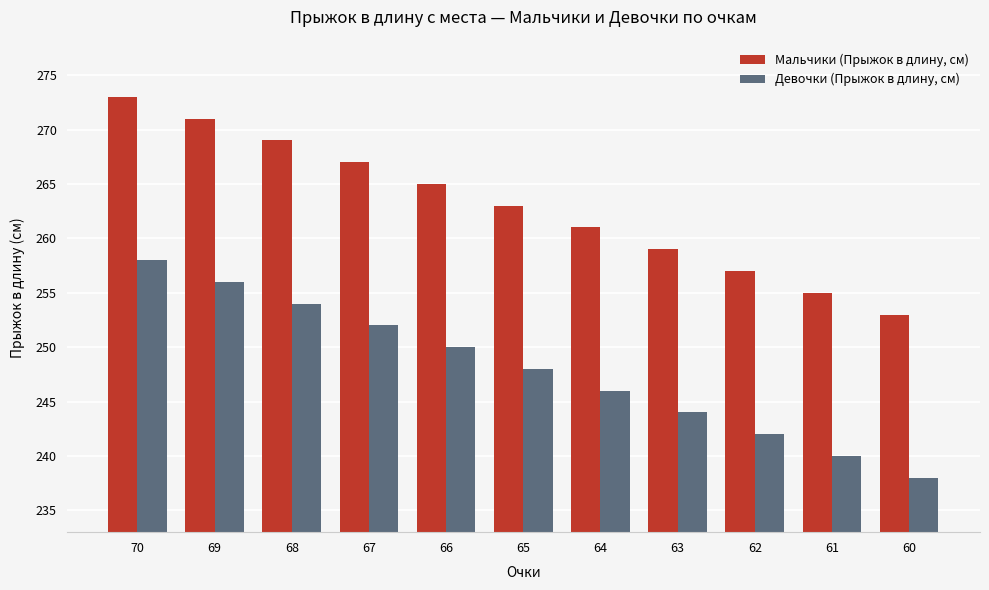

True or false: Девочки (Прыжок в длину, см) has a value of 109 at 67.

False